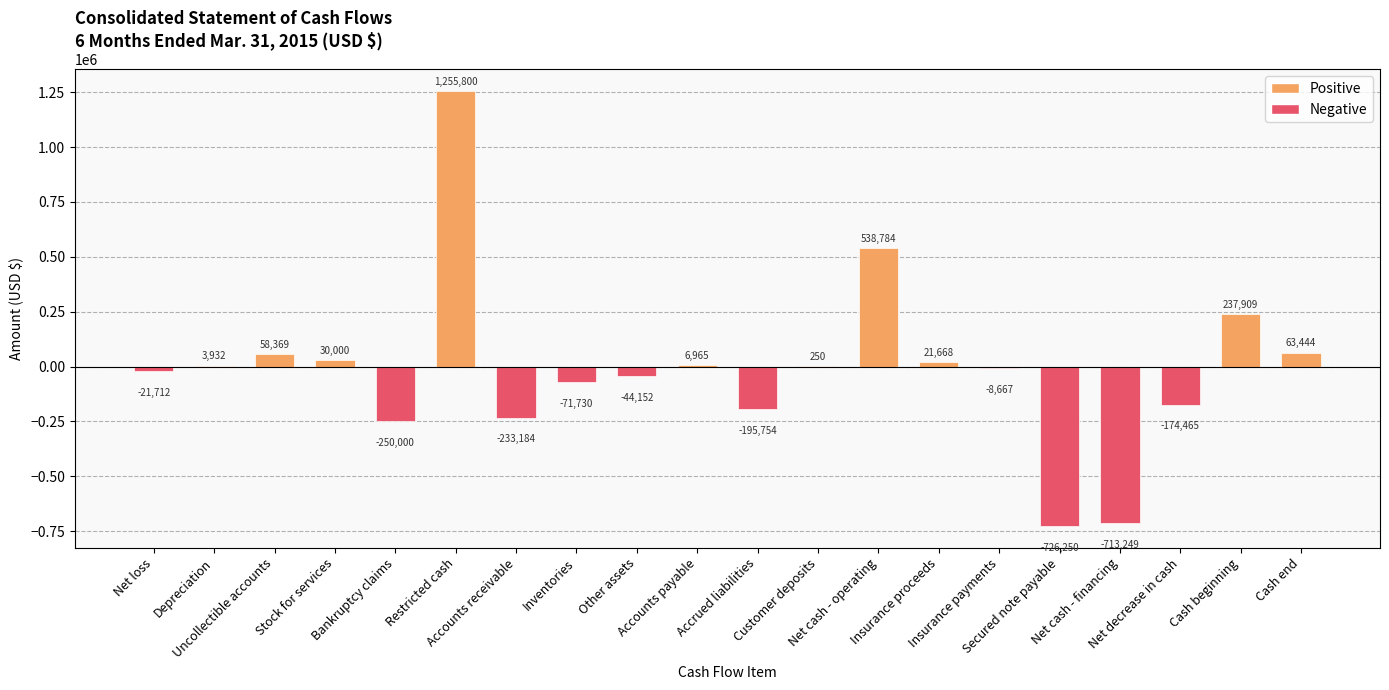

Reading left to right, extract all data points from this chart.

Net loss=-21712	Depreciation=3932	Uncollectible accounts=58369	Stock for services=30000	Bankruptcy claims=-250000	Restricted cash=1255800	Accounts receivable=-233184	Inventories=-71730	Other assets=-44152	Accounts payable=6965	Accrued liabilities=-195754	Customer deposits=250	Net cash - operating=538784	Insurance proceeds=21668	Insurance payments=-8667	Secured note payable=-726250	Net cash - financing=-713249	Net decrease in cash=-174465	Cash beginning=237909	Cash end=63444